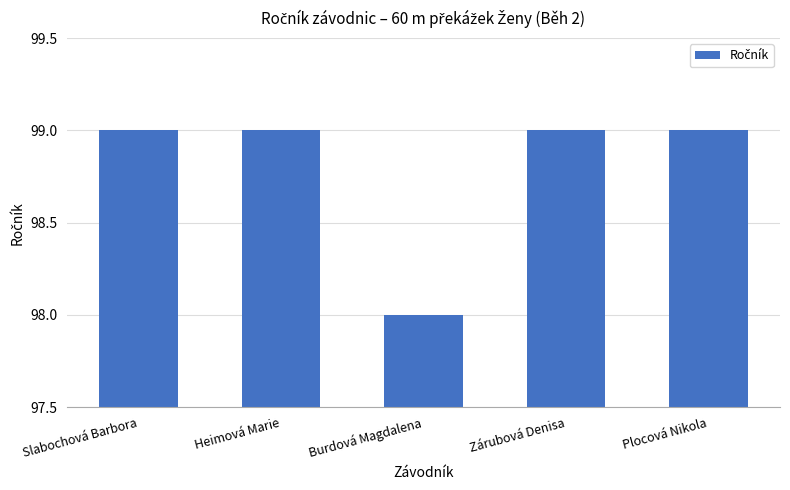

Reading right to left, extract all data points from this chart.

99	99	98	99	99